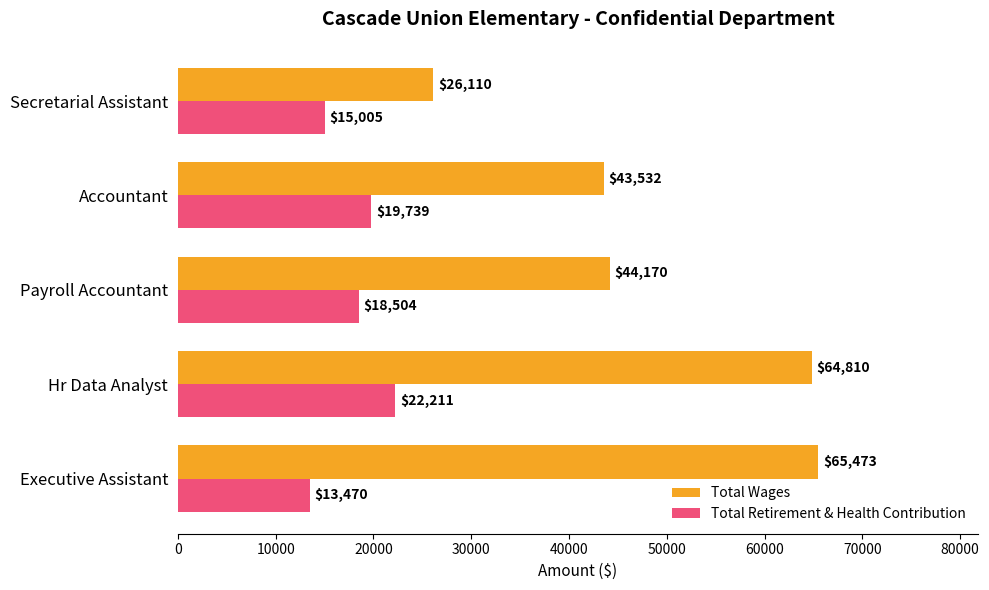

The Total Retirement & Health Contribution series shows 22211 at Hr Data Analyst. True or false?

True